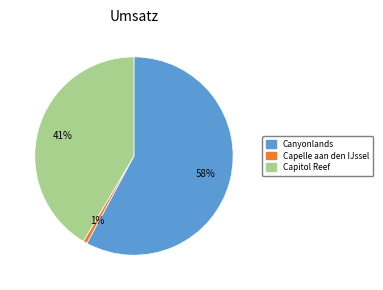

How many slices are in this pie chart?

3